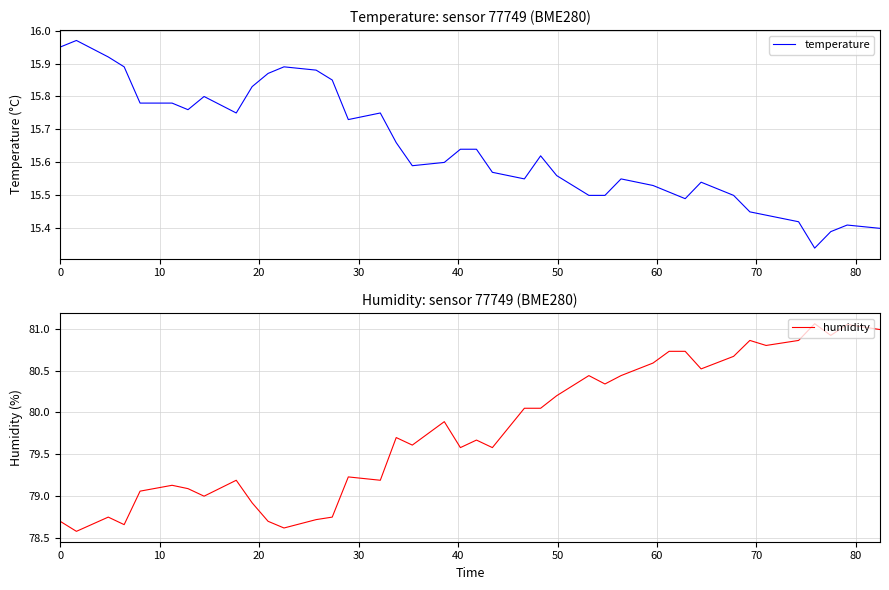

Count the number of categories in the chart.

40